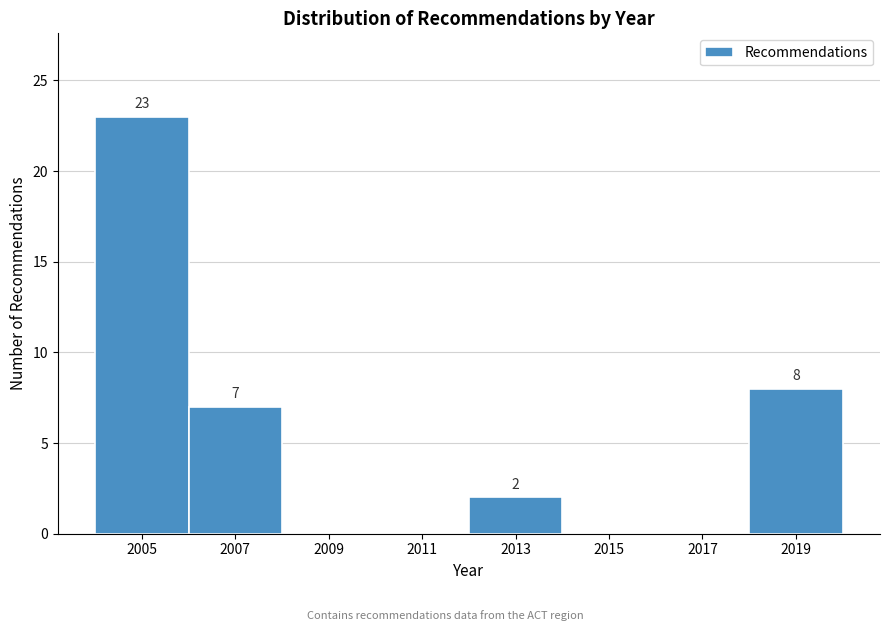

Reading left to right, what are all the values shown in this chart?

2005=23	2007=7	2009=0	2011=0	2013=2	2015=0	2017=0	2019=8